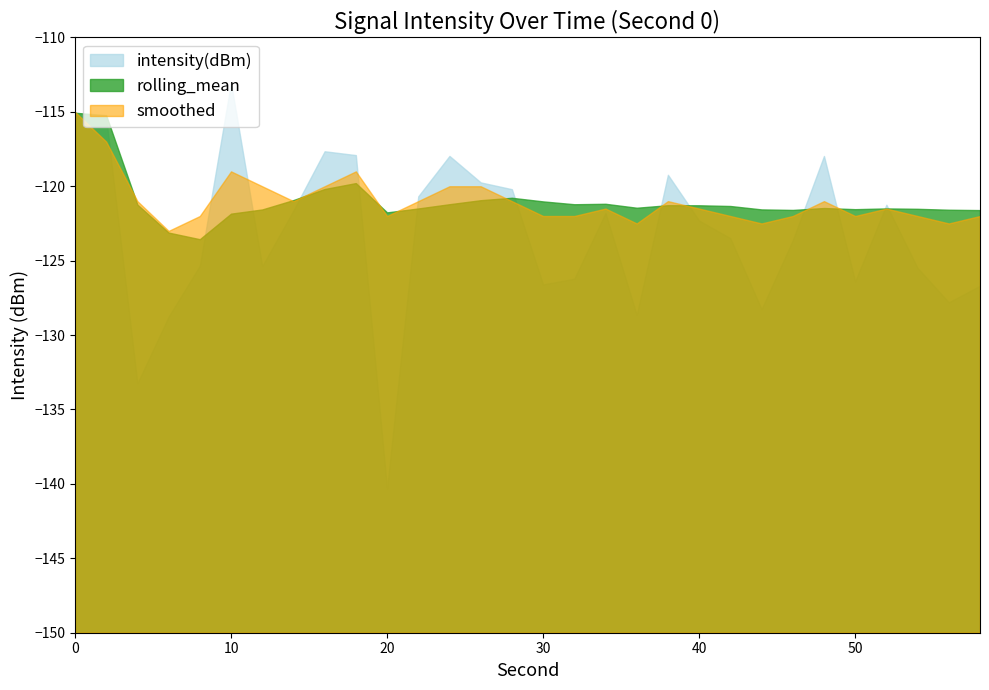

Which series changed the most between 16 and 52?

intensity(dBm)